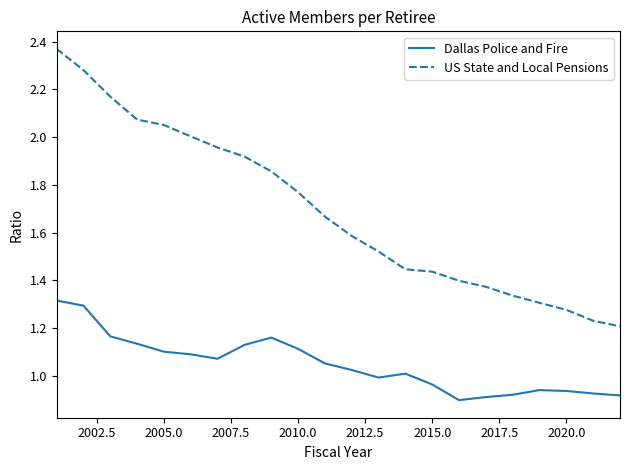

What is the difference between the maximum and minimum values in the Dallas Police and Fire series?

0.4